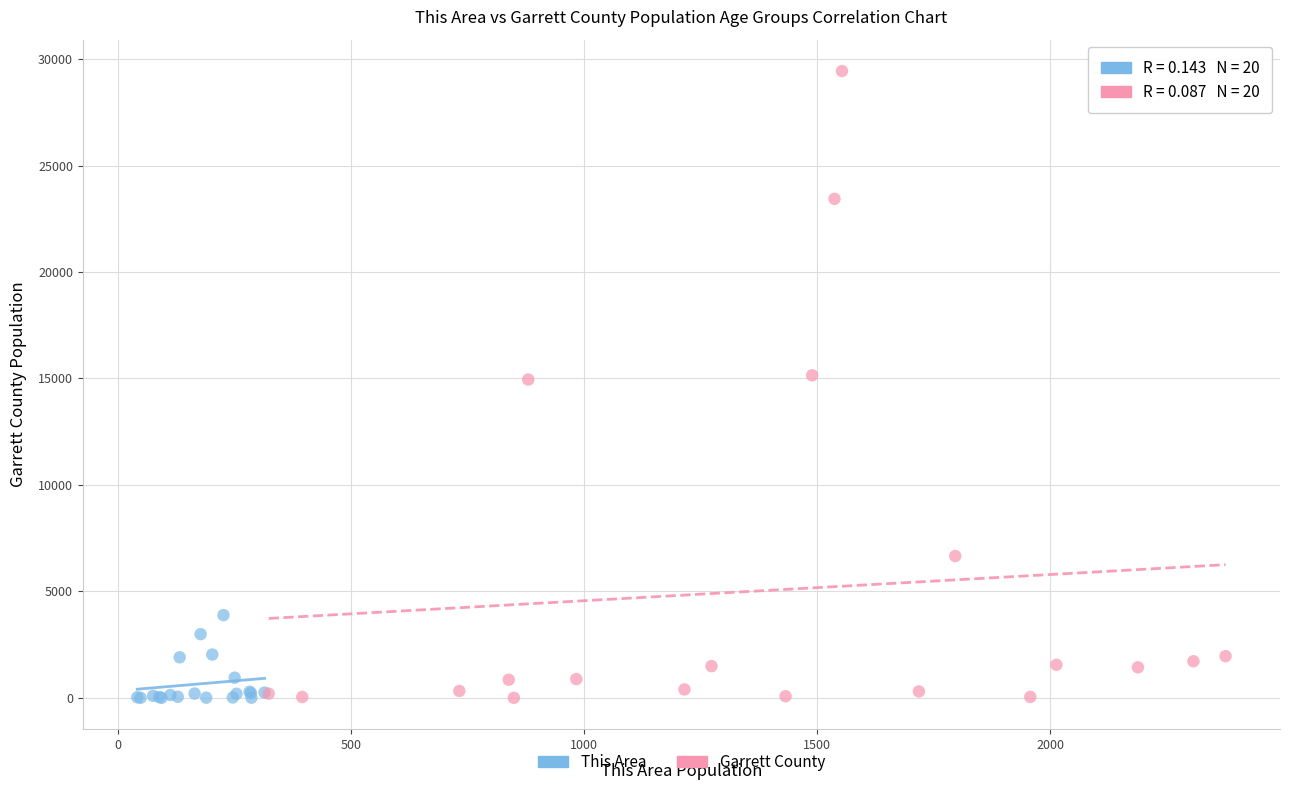

Which series has the largest Y range (max minus min)?

Garrett County